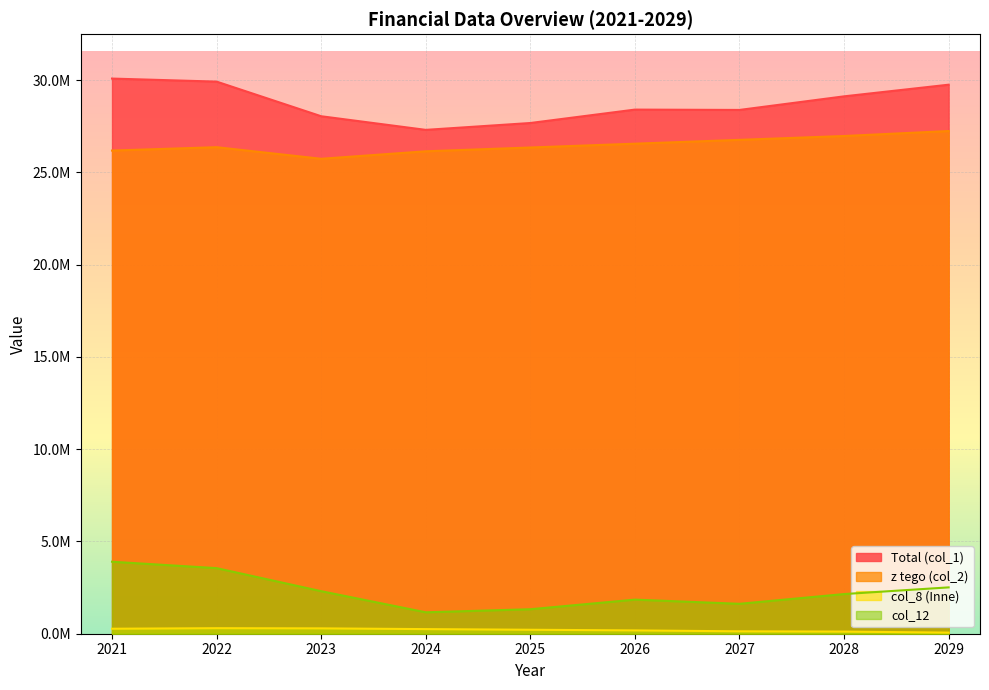

How many lines are shown in the chart?

4